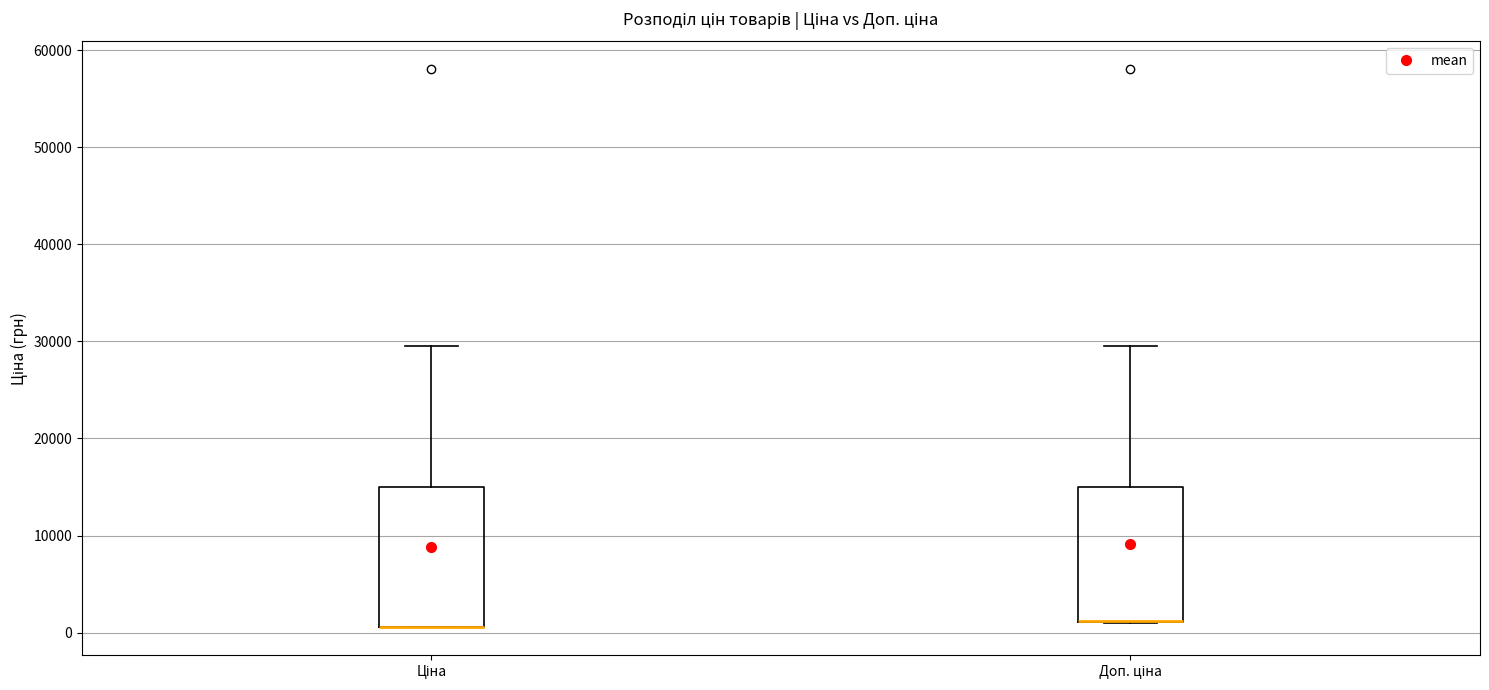

Reading left to right, transcribe this box plot: for each box, give where its median line is, the range the box spans, and where its two whiskers end, as read against the y-axis. The values are not printed on the chart, so give them approximately, as read against the axis.

Ціна: median 1000 (drawn on the box's lower edge), box 1000 to 15000, whiskers 1000 to 30000
Доп. ціна: median 1000 (drawn on the box's lower edge), box 1000 to 15000, whiskers 1000 to 30000